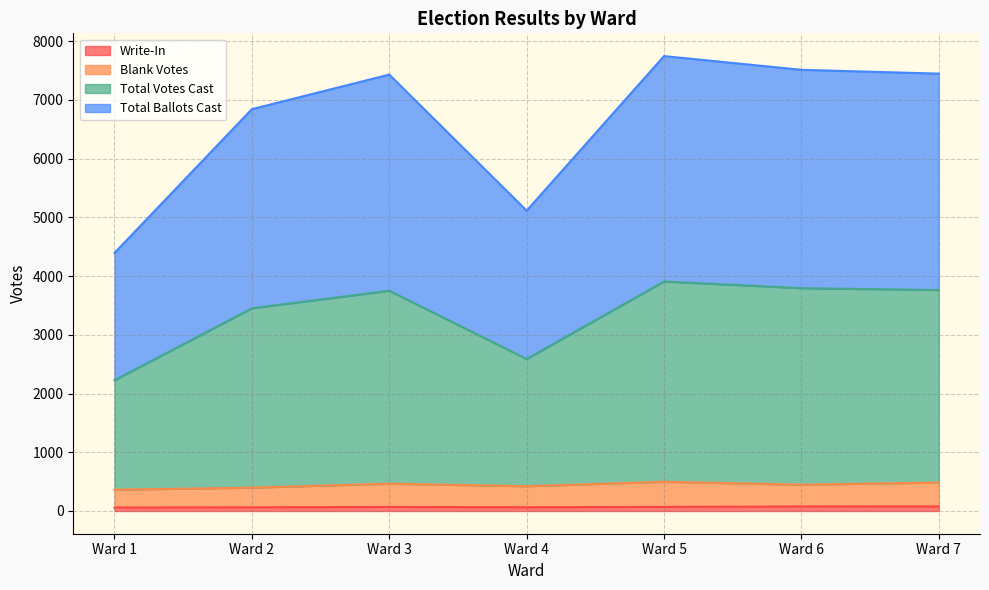

Where does the Total Ballots Cast series first go above 3751?

Ward 5